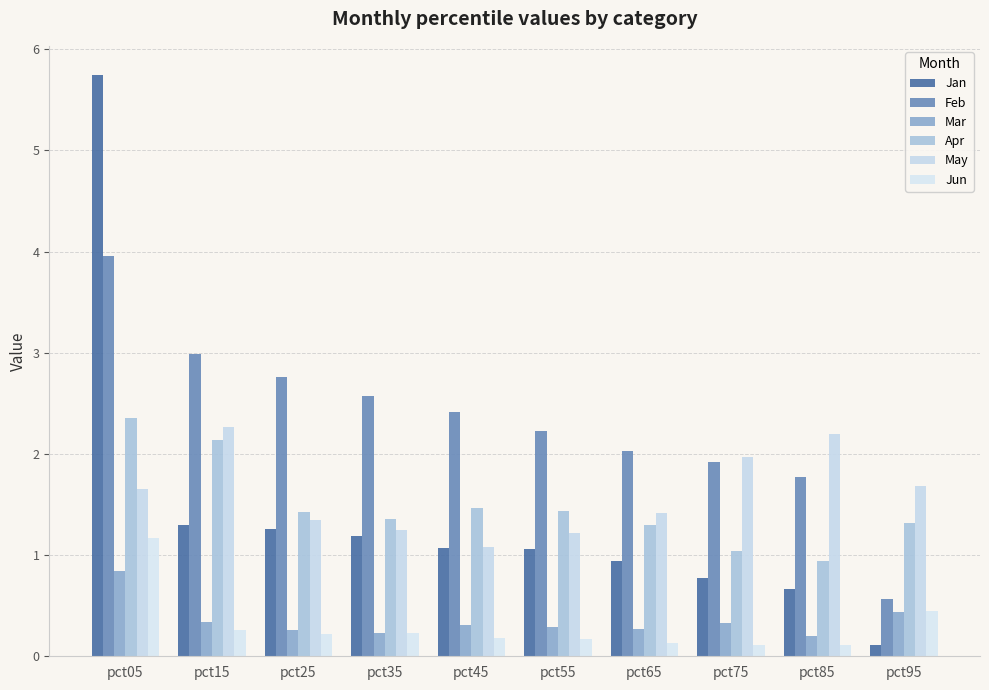

Which series has the widest spread of values?

Jan